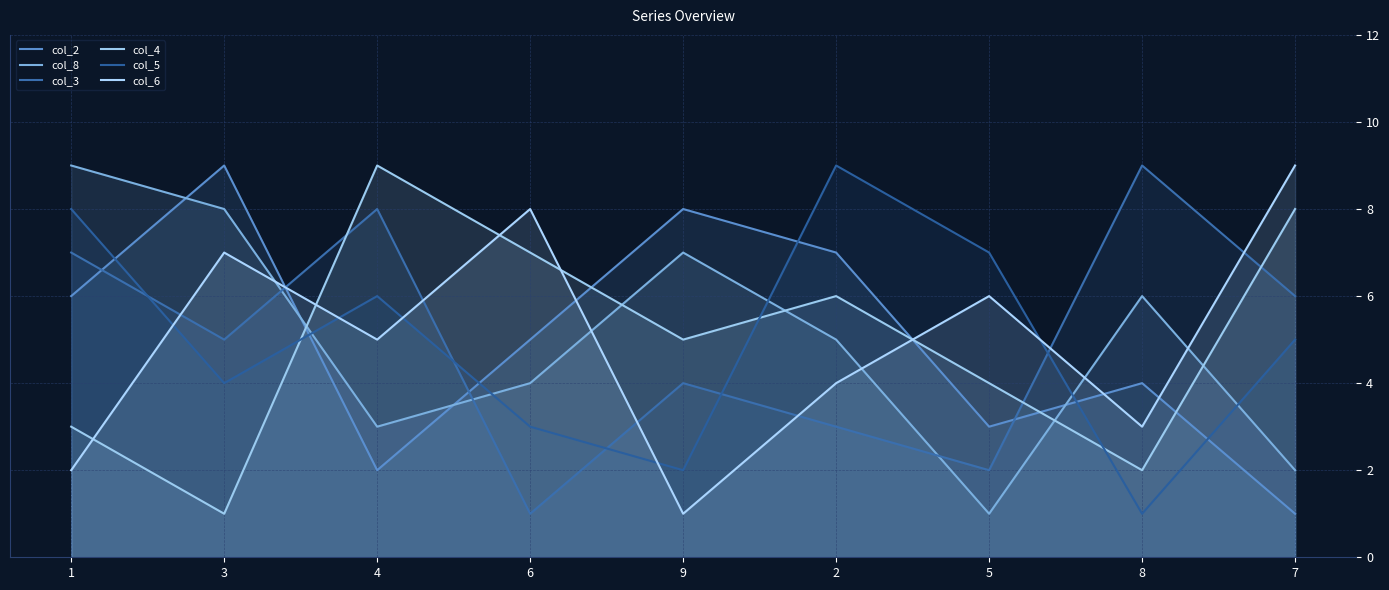

What is the difference between the col_5 values at 7 and 5?

2